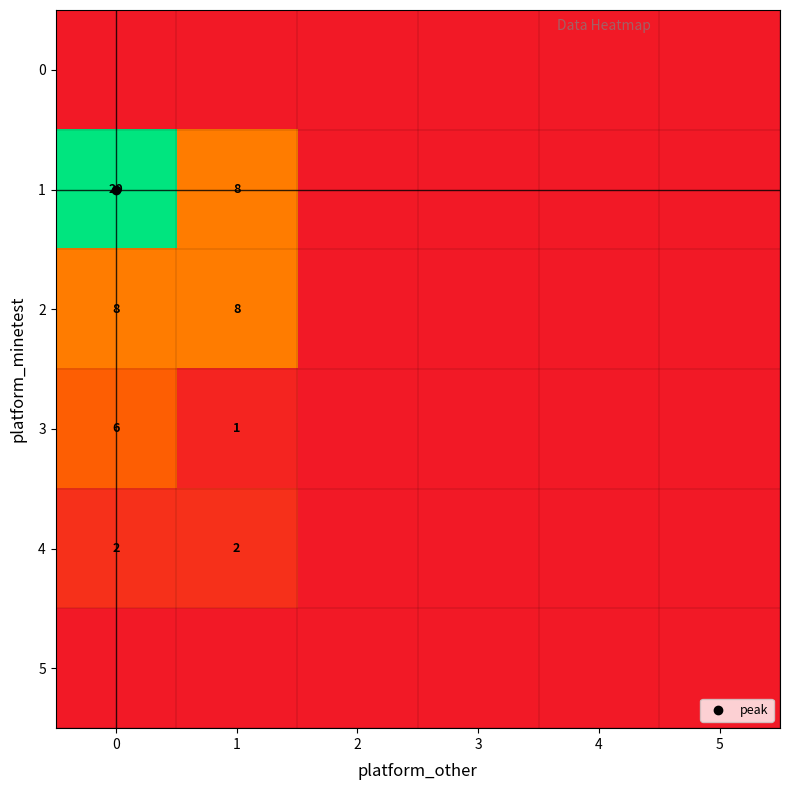

List the series in order of their peak value, lowest first.

0, 5, 4, 3, 2, 1